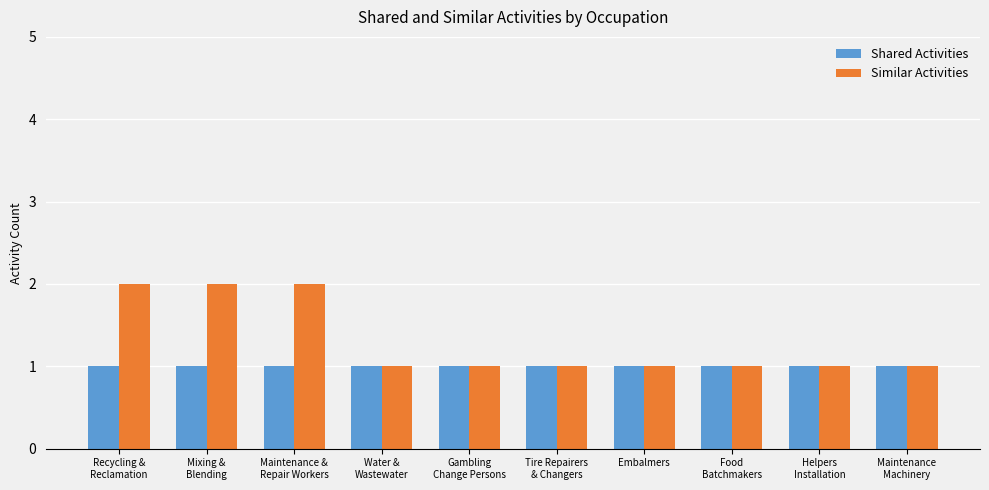

The value of Shared Activities at Embalmers is 1. True or false?

True